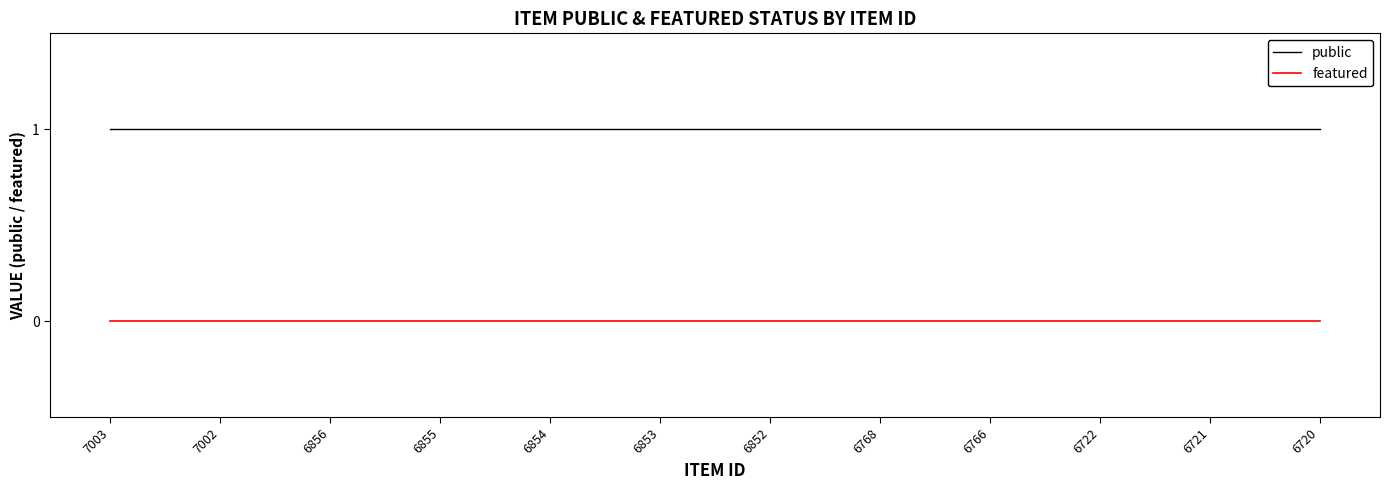

Is it true that public equals 1 at 7003?

True